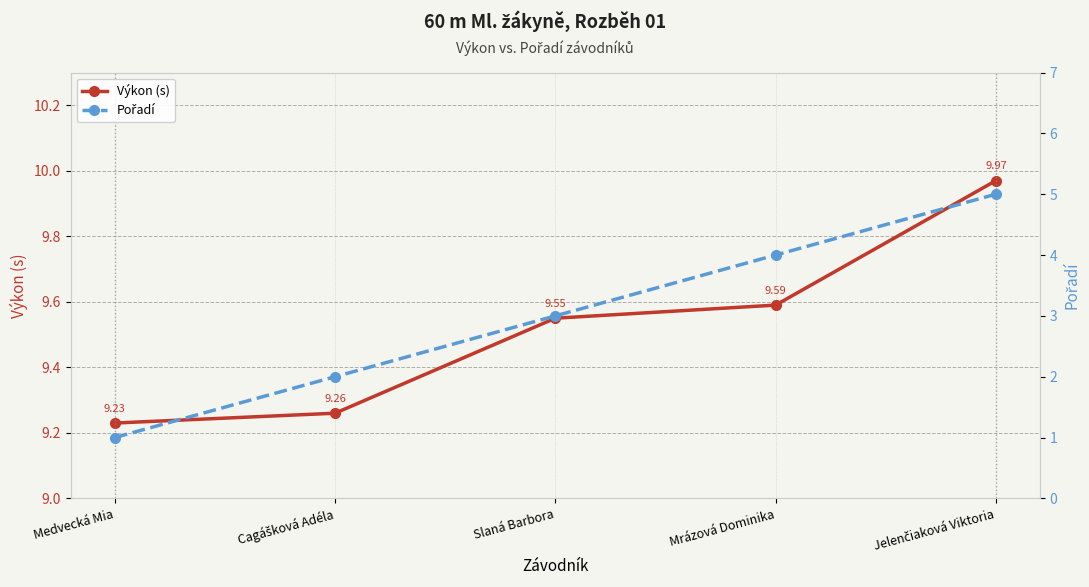

How many series are shown in this chart?

2